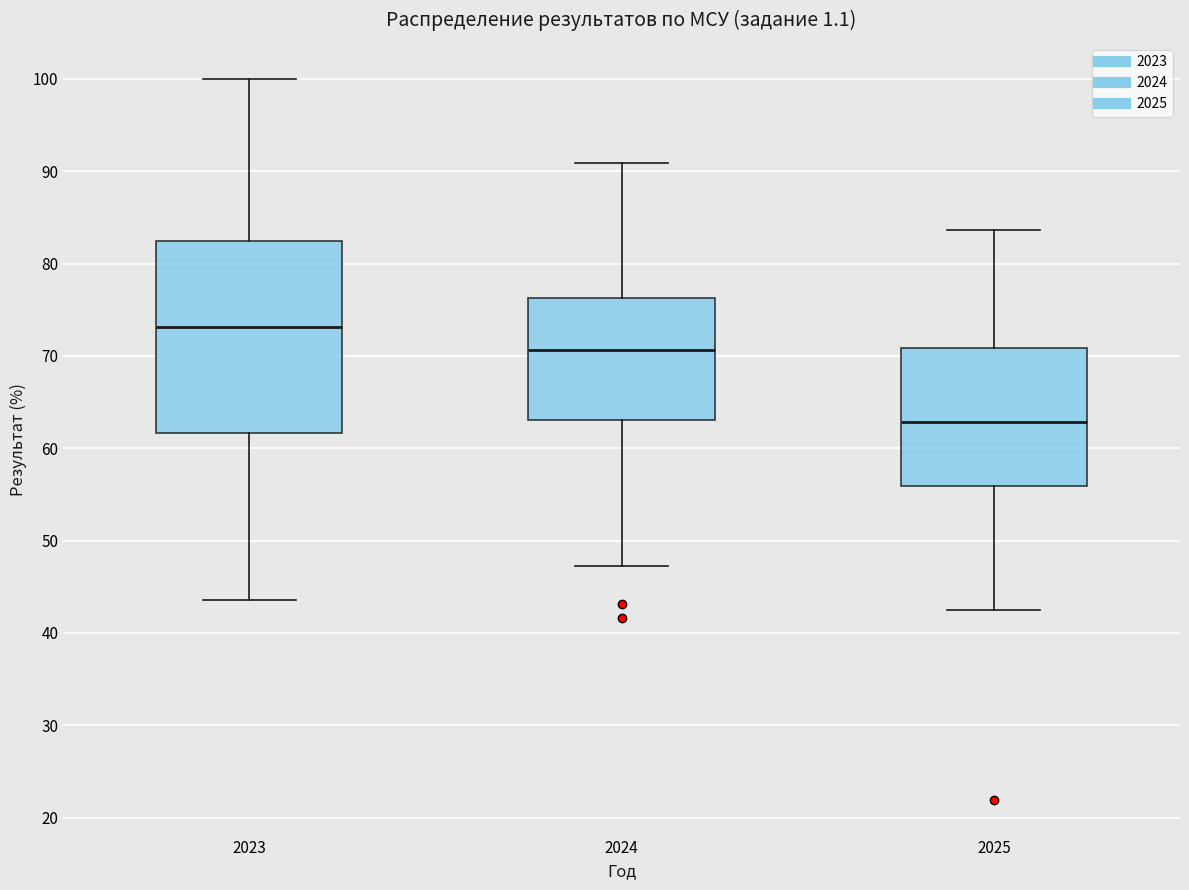

Which box is the tallest, from its lower edge to its upper edge?

2023